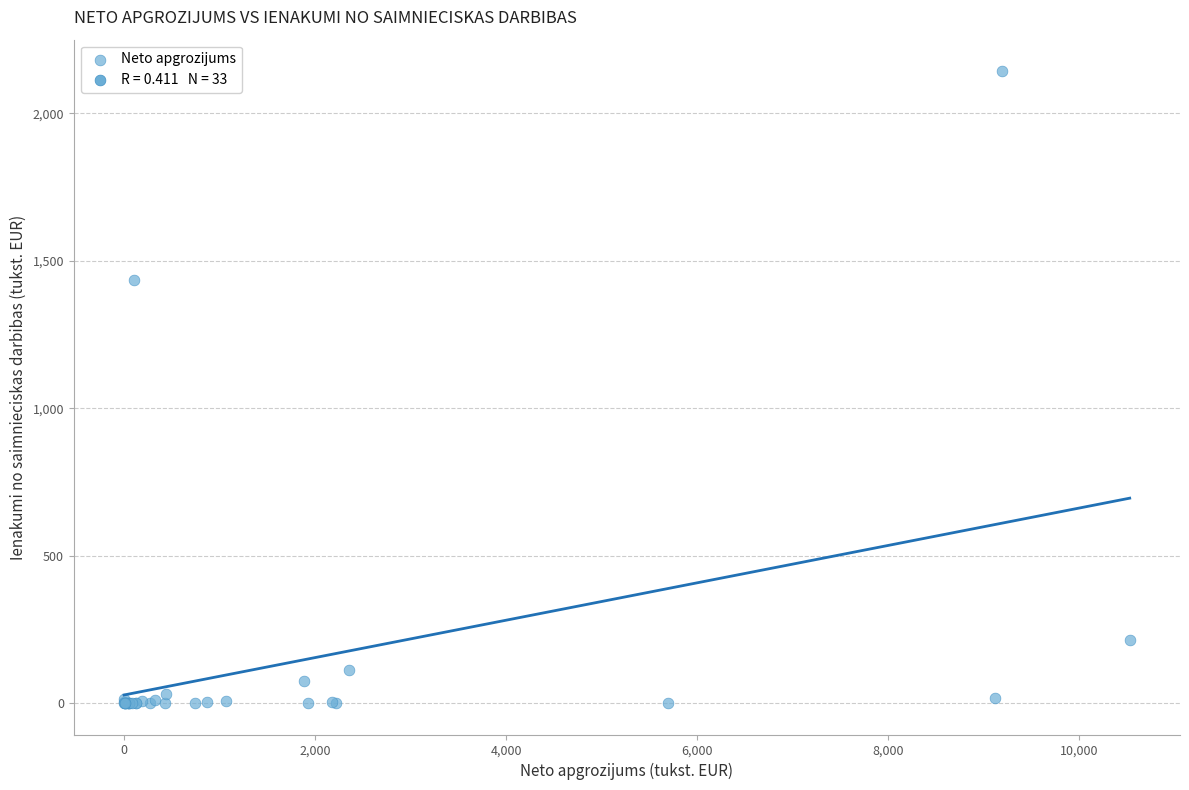

What Y value in the scatter plot is closest to 1071?

1433.3